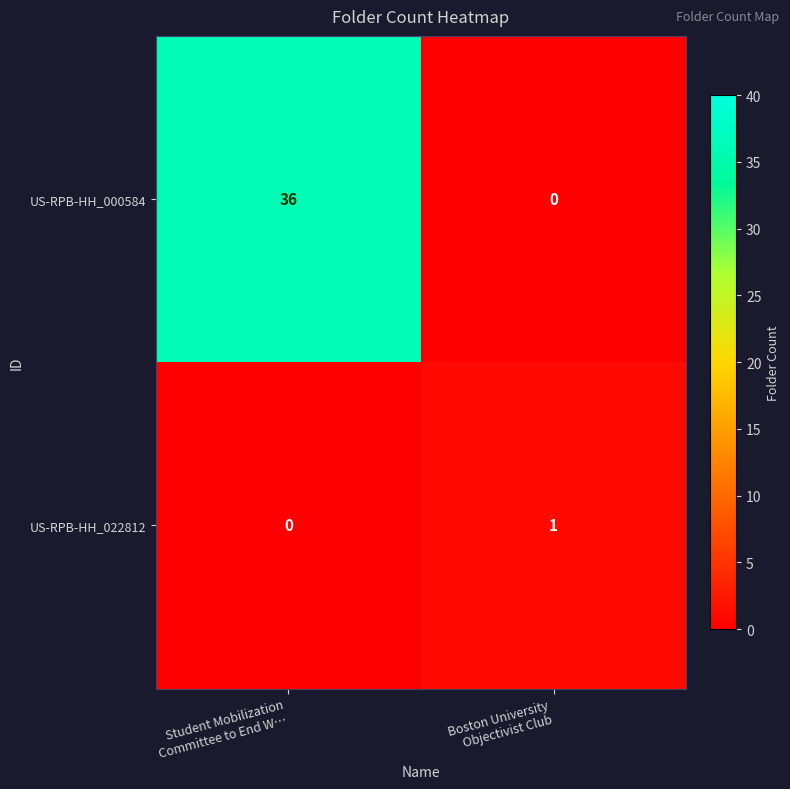

Which series has the largest total across all categories?

US-RPB-HH_000584